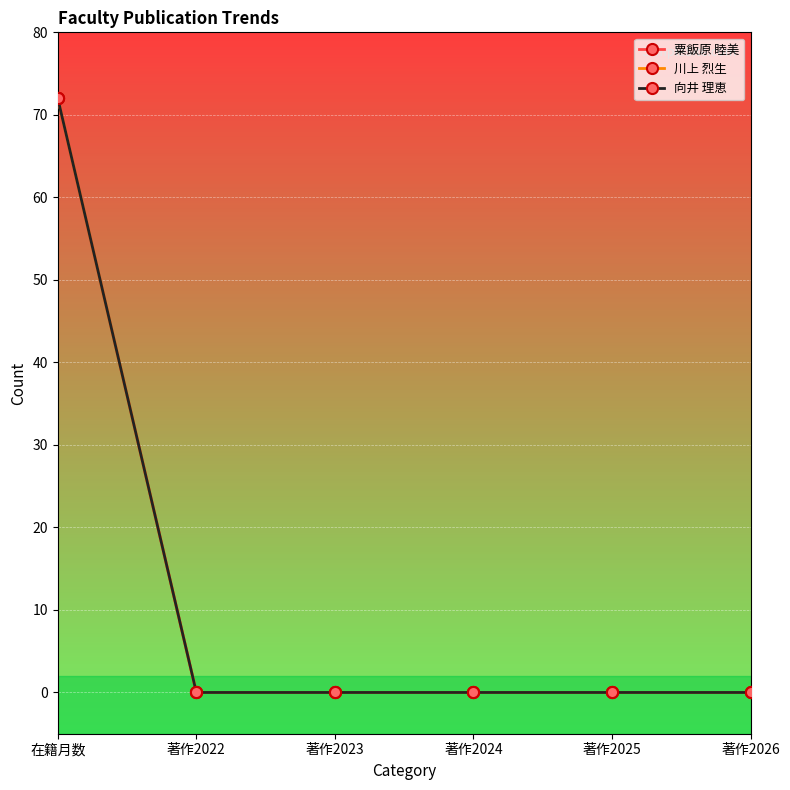

What is the average value of the 川上 烈生 series?

12